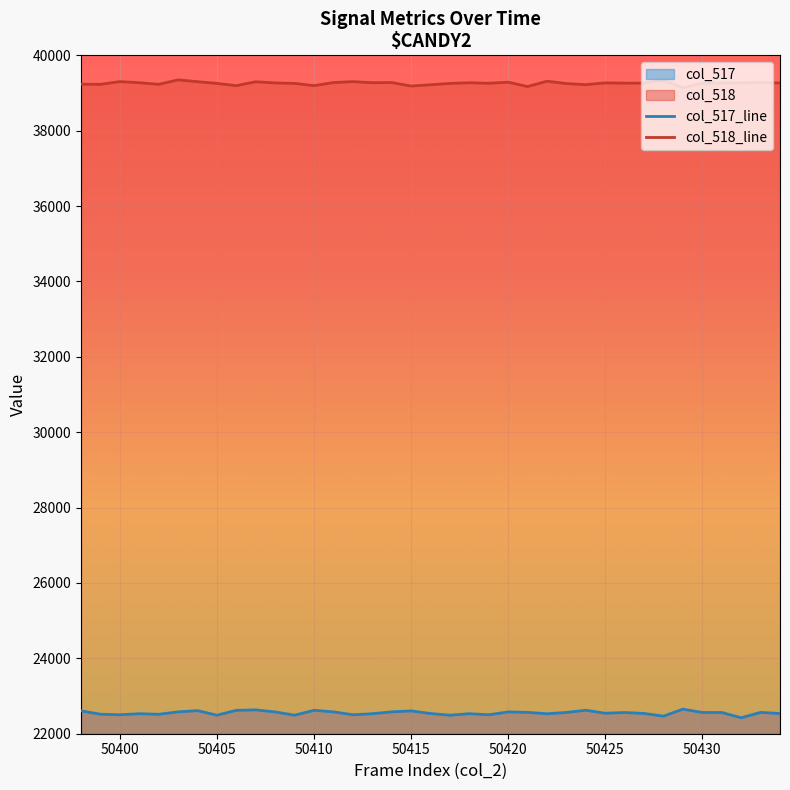

What is the minimum value for col_518?

39139